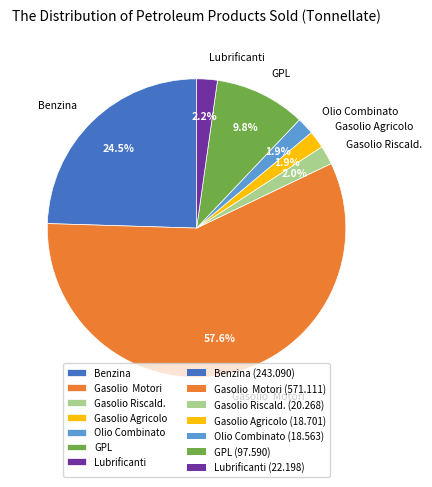

Is it true that Gasolio Riscald. is 11% of the pie?

False